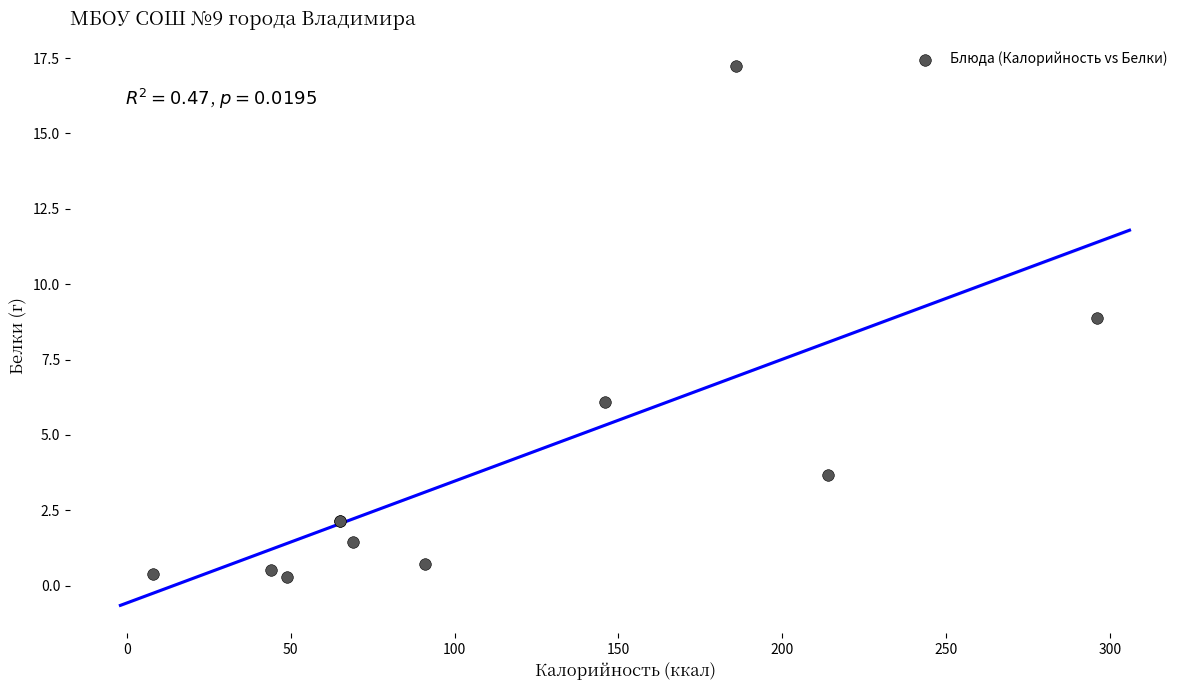

What Y value in the scatter plot is closest to 8?

8.9